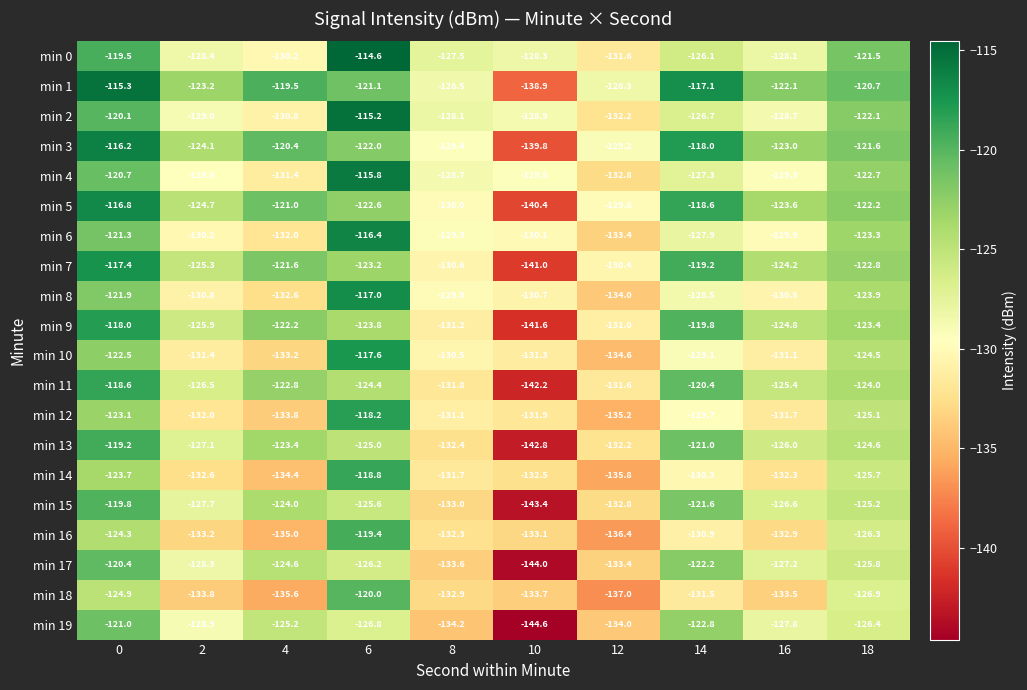

What is the difference between the highest and lowest values at 4?

16.1